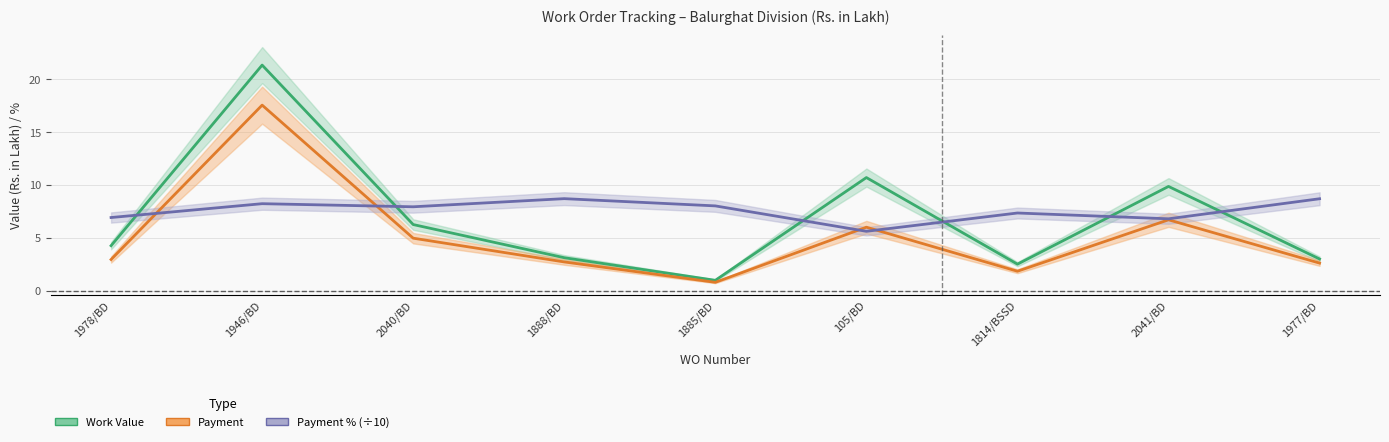

Reading right to left, transcribe all the data shown in this chart.

Work Value: 1977/BD=3.0	2041/BD=9.9	1814/BSSD=2.5	105/BD=10.7	1885/BD=1.0	1888/BD=3.1	2040/BD=6.2	1946/BD=21.4	1978/BD=4.2
Payment: 1977/BD=2.6	2041/BD=6.7	1814/BSSD=1.8	105/BD=6.0	1885/BD=0.8	1888/BD=2.7	2040/BD=5.0	1946/BD=17.6	1978/BD=2.9
Payment %: 1977/BD=8.7	2041/BD=6.8	1814/BSSD=7.3	105/BD=5.6	1885/BD=8.0	1888/BD=8.7	2040/BD=7.9	1946/BD=8.2	1978/BD=6.9